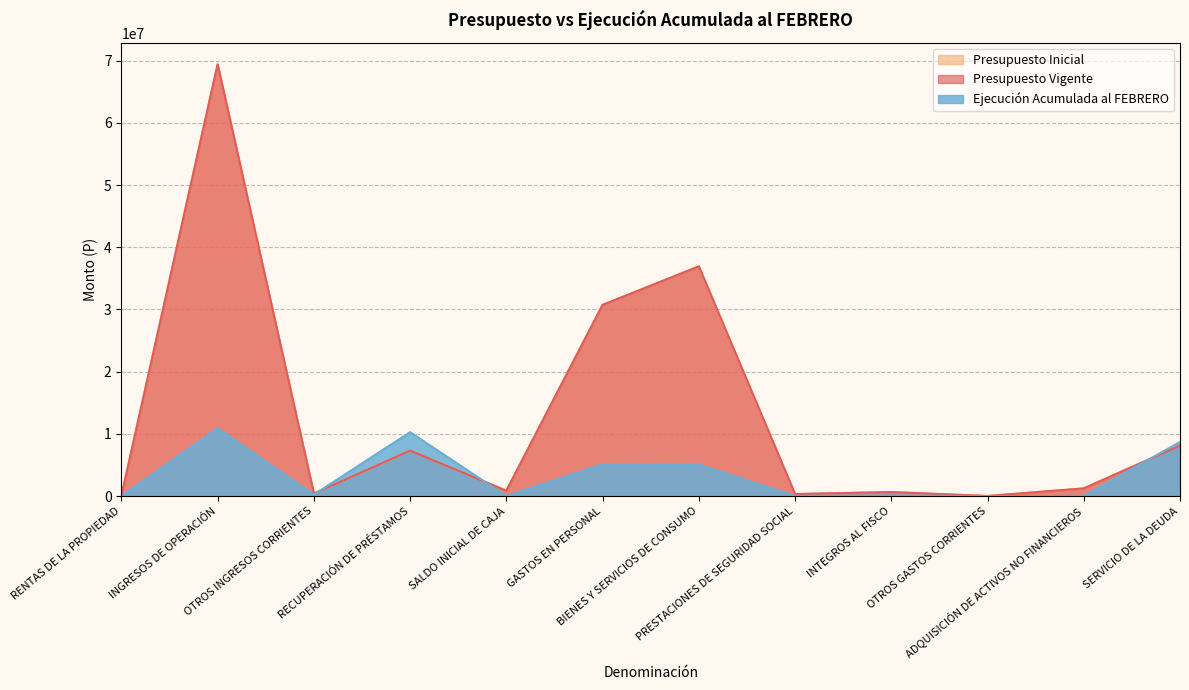

Between which two adjacent categories do Ejecución Acumulada al FEBRERO and Presupuesto Inicial first intersect?

OTROS INGRESOS CORRIENTES and RECUPERACIÓN DE PRÉSTAMOS